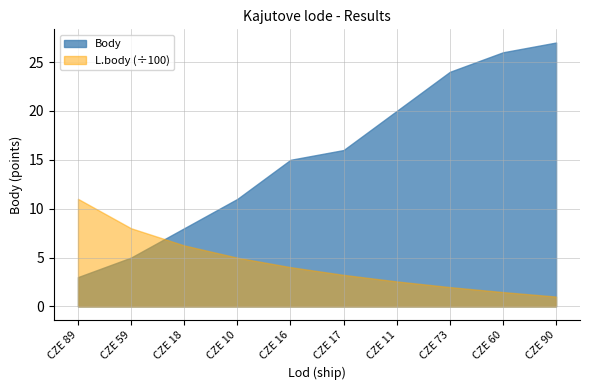

True or false: L.body has more than 0 interior local peaks.

False